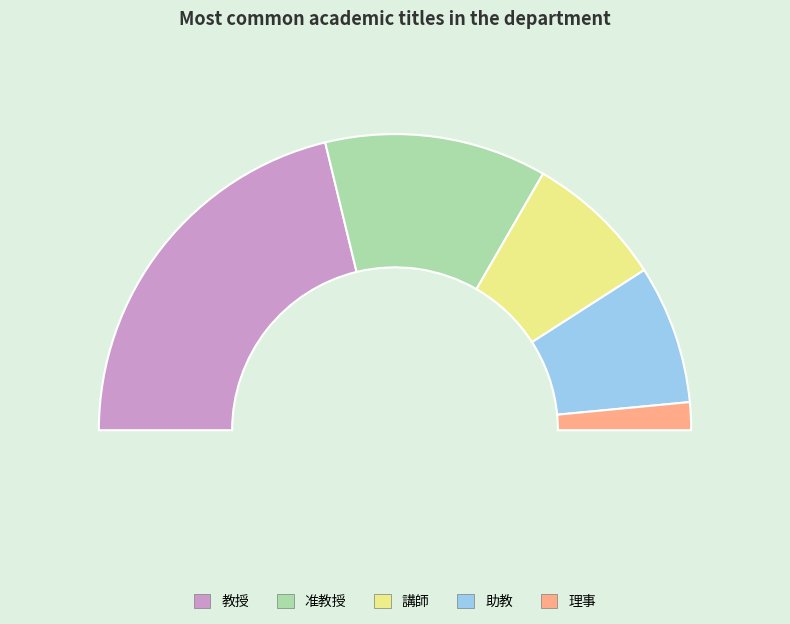

How many slices are in this pie chart?

5